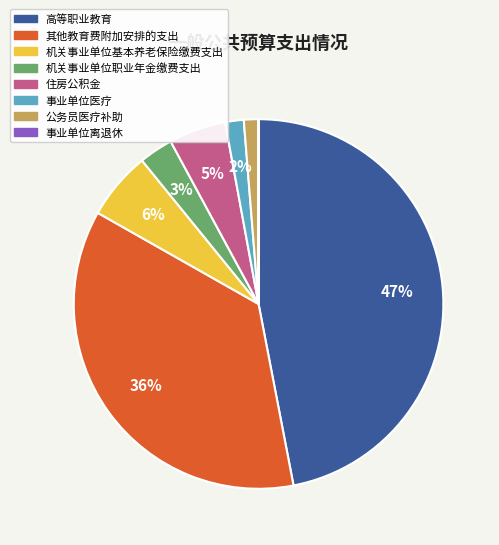

Does 机关事业单位职业年金缴费支出 represent more than half of the total?

No